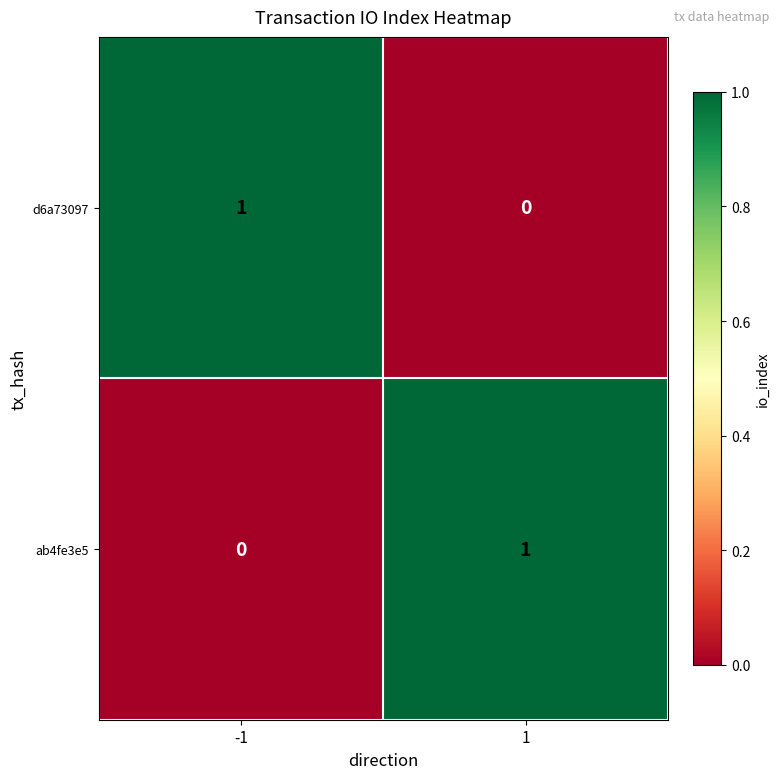

Rank the categories by d6a73097 value from highest to lowest.

-1, 1